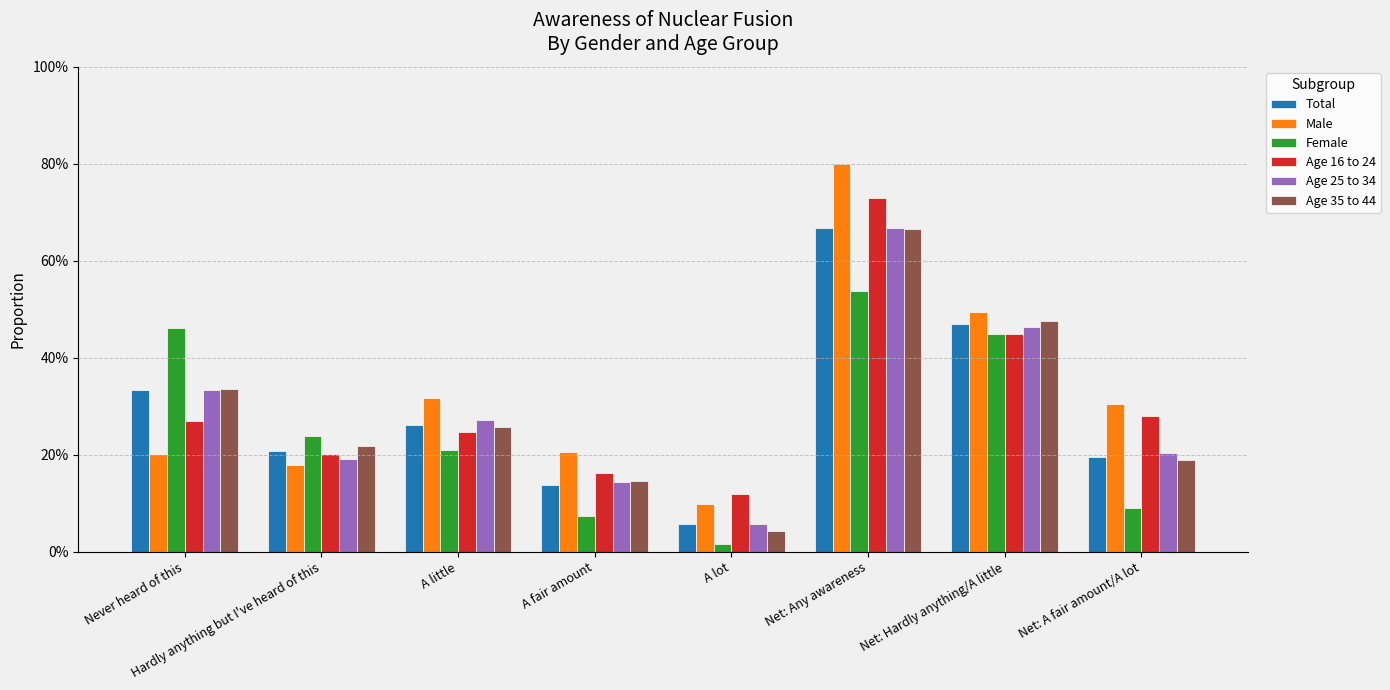

Does the chart contain stacked bars?

No